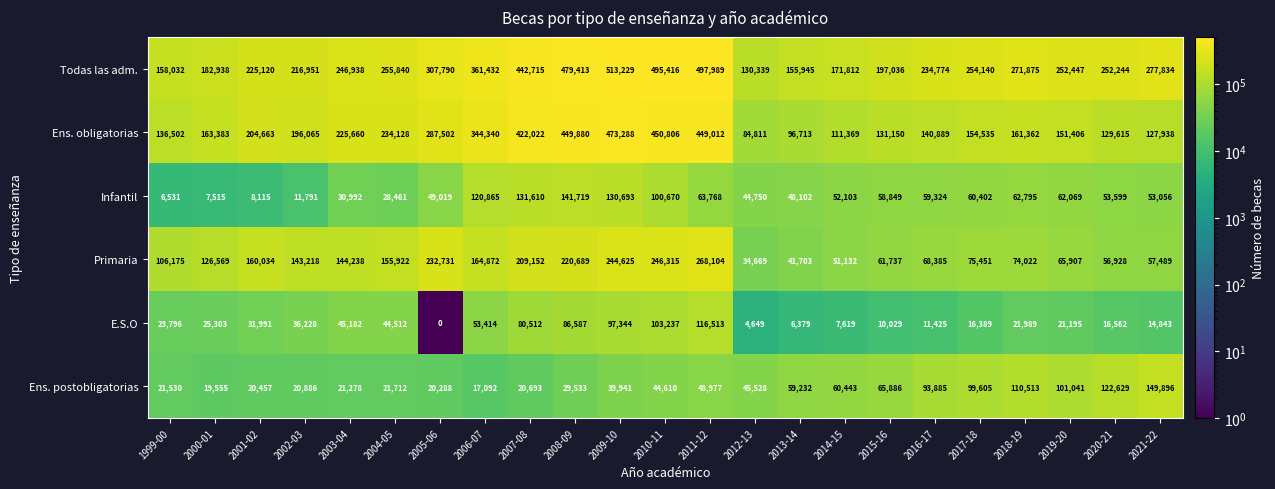

Count the number of data series in this chart.

6